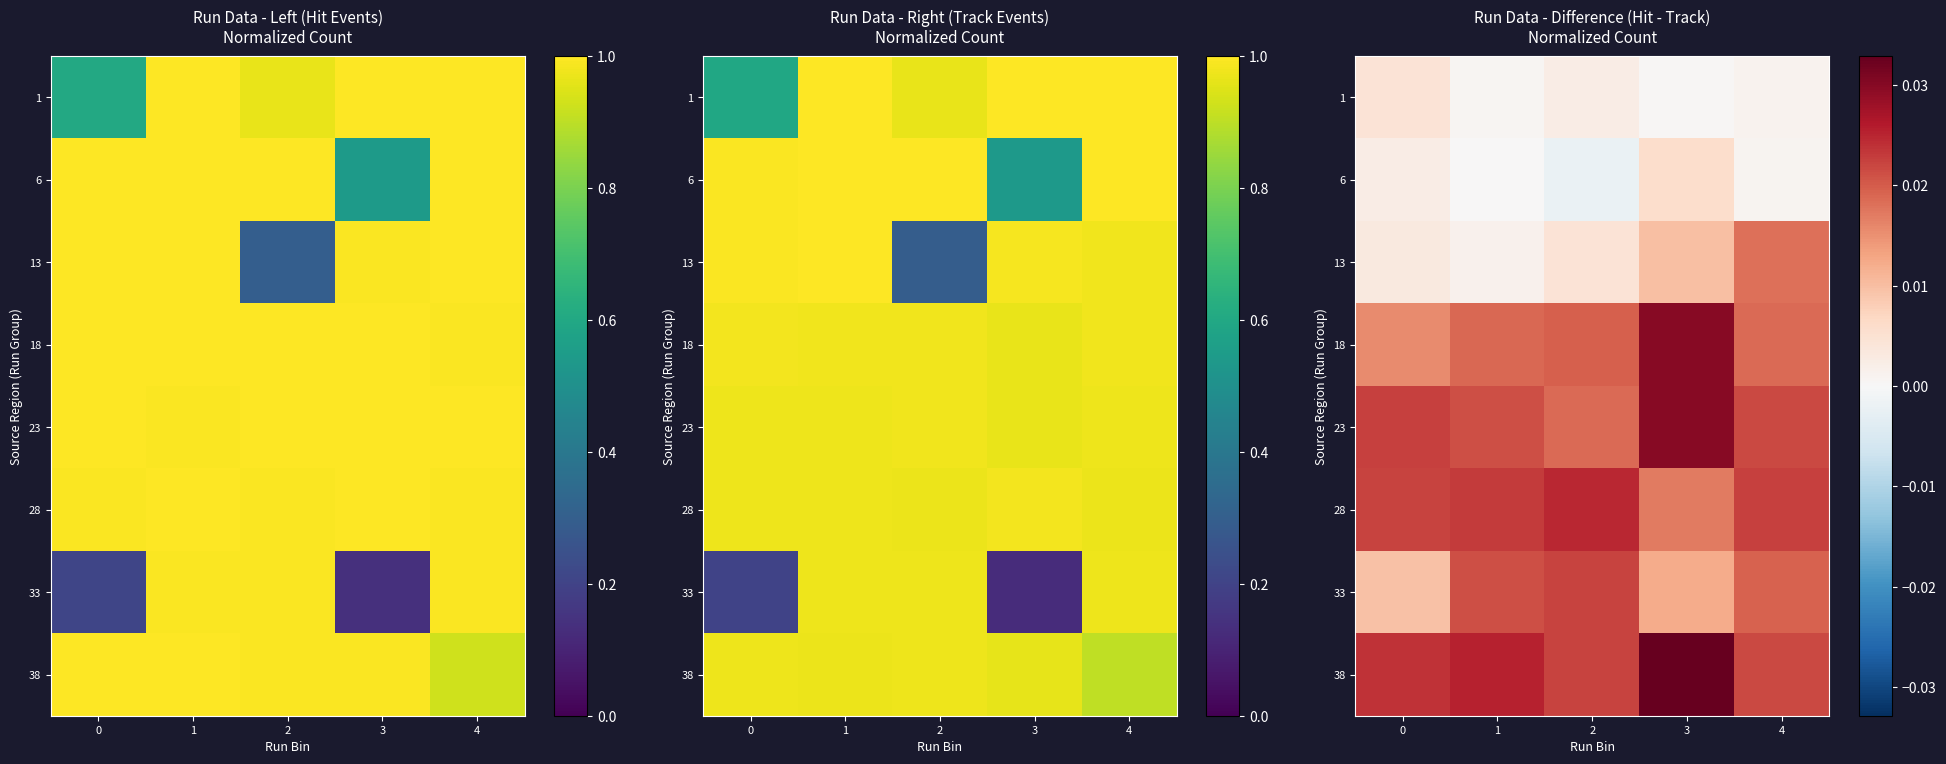

Which has a higher value, 2 or 1?

2